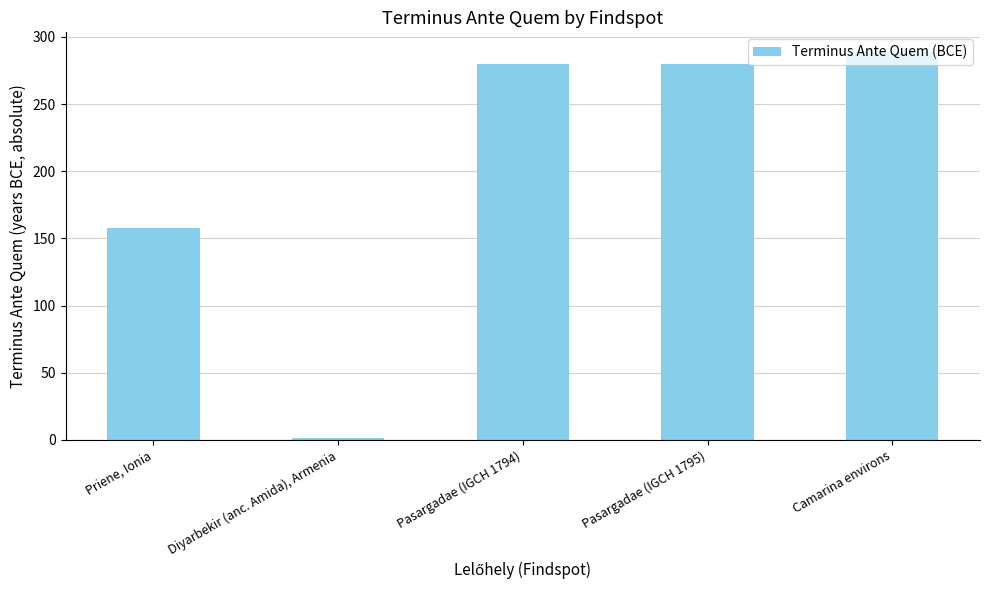

Is it true that the value at Priene, Ionia is 158?

True